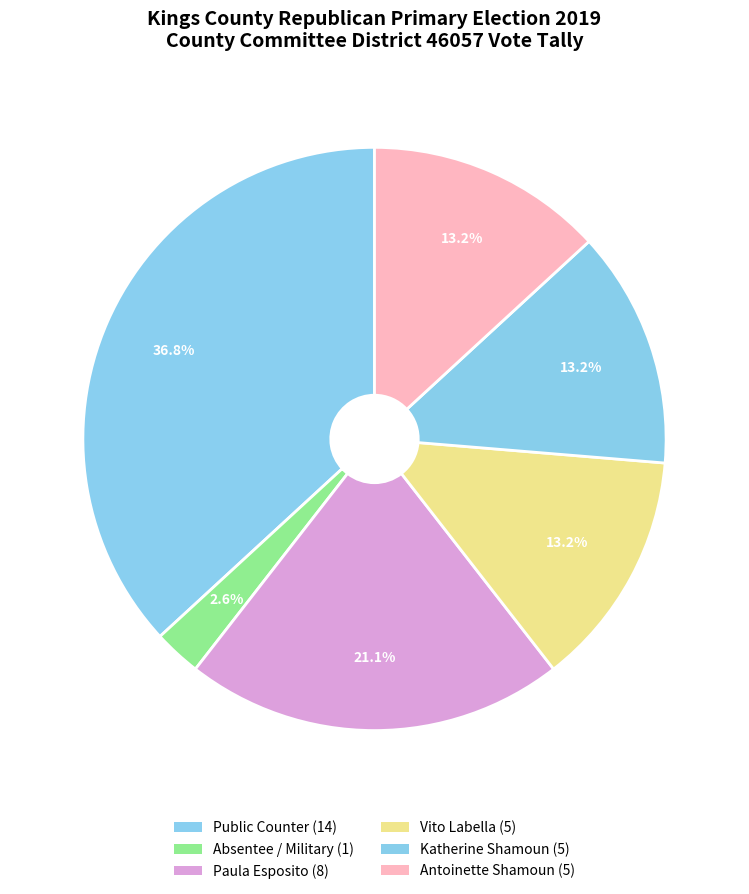

How many segments does this pie chart have?

6